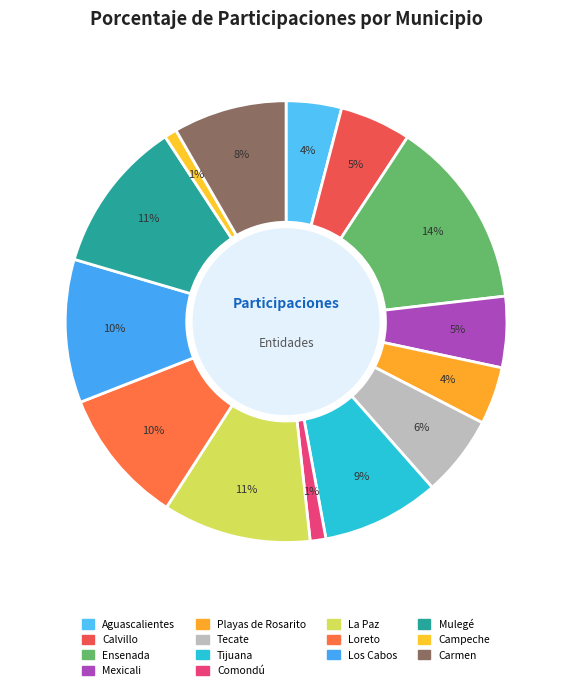

How many slices are in this pie chart?

14